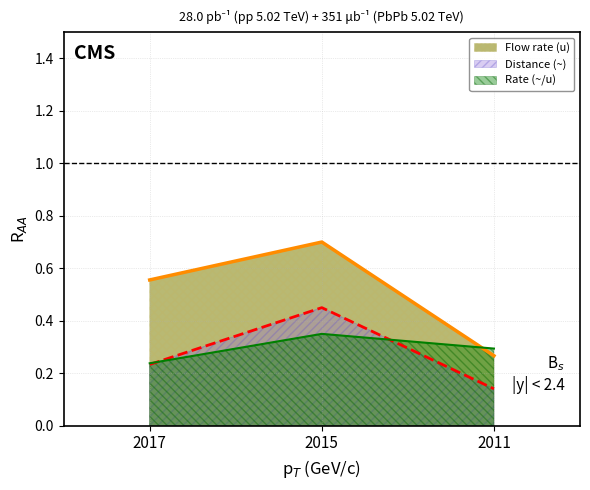

Reading left to right, what are all the values shown in this chart?

Flow rate (u): 0.6	0.7	0.3
Distance (~): 0.2	0.5	0.1
Rate (~/u): 0.2	0.3	0.3